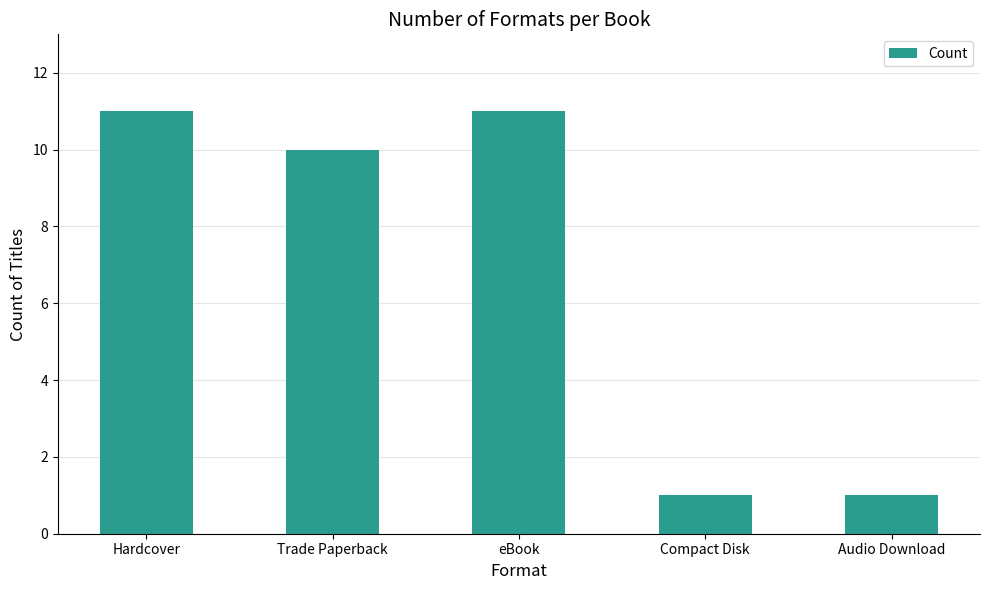

How many bars are there in total?

5